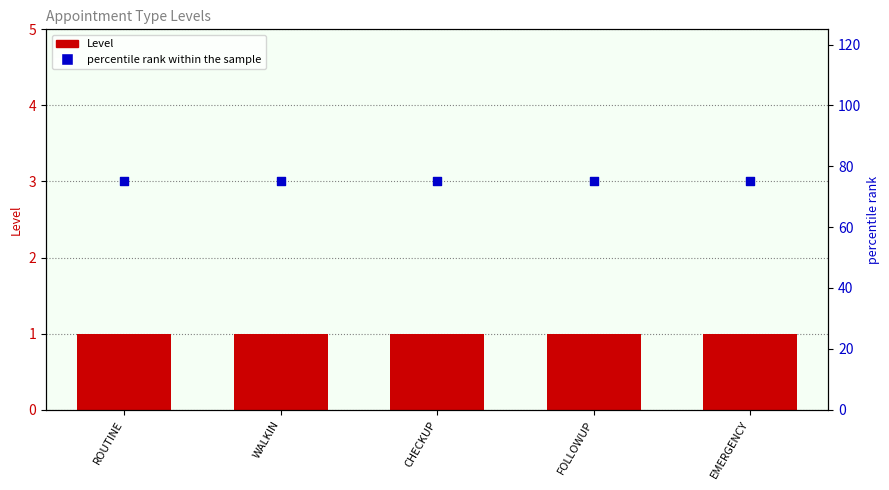

What are all the series names shown in the legend?

Level, percentile rank within the sample